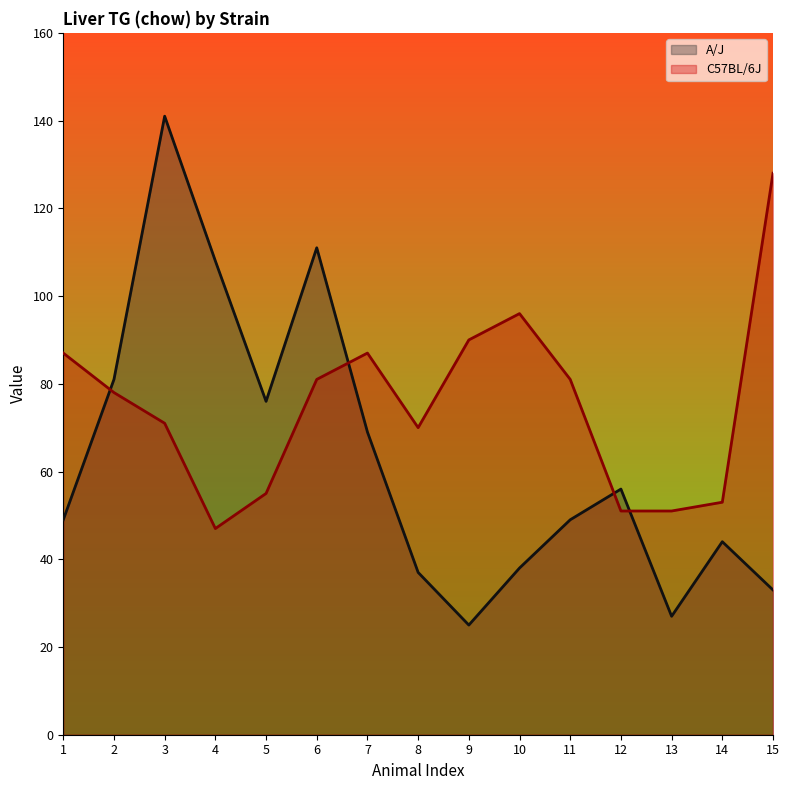

What is the difference between the C57BL/6J values at 15 and 11?

47